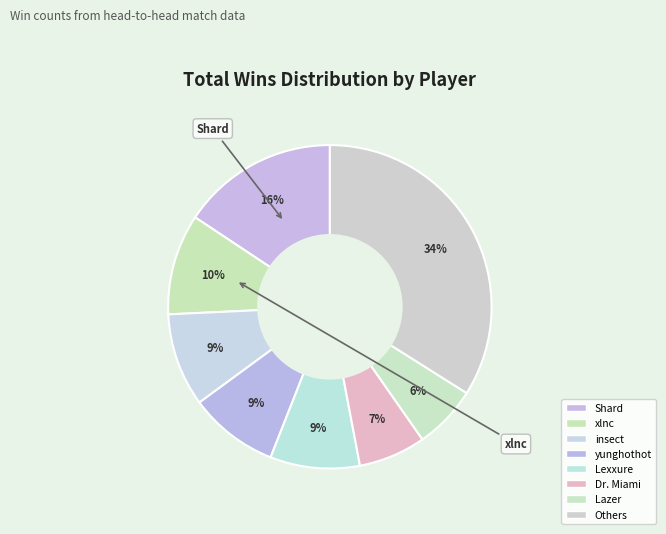

Count the number of slices in the pie.

8